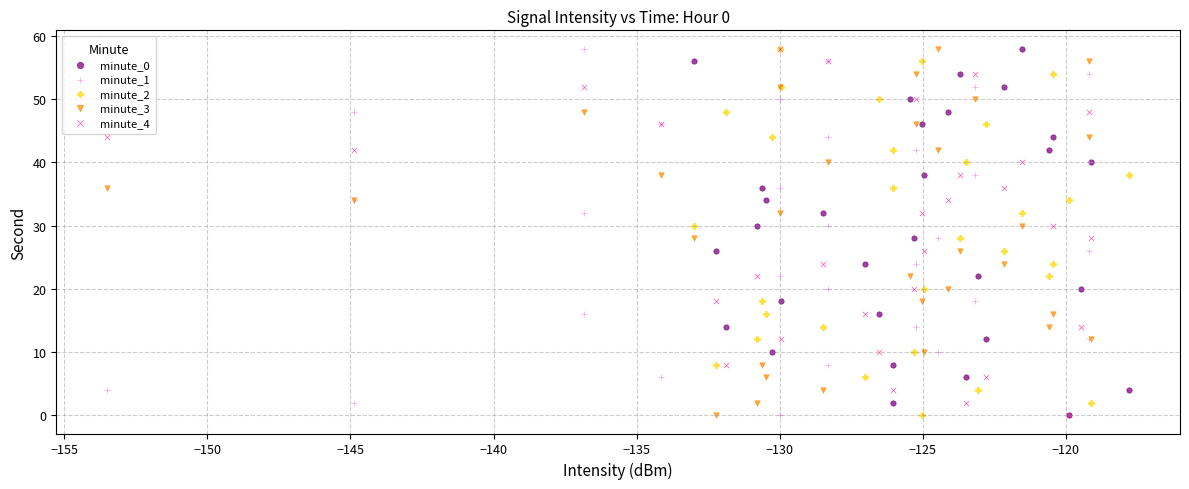

What are all the series names shown in the legend?

minute_0, minute_1, minute_2, minute_3, minute_4